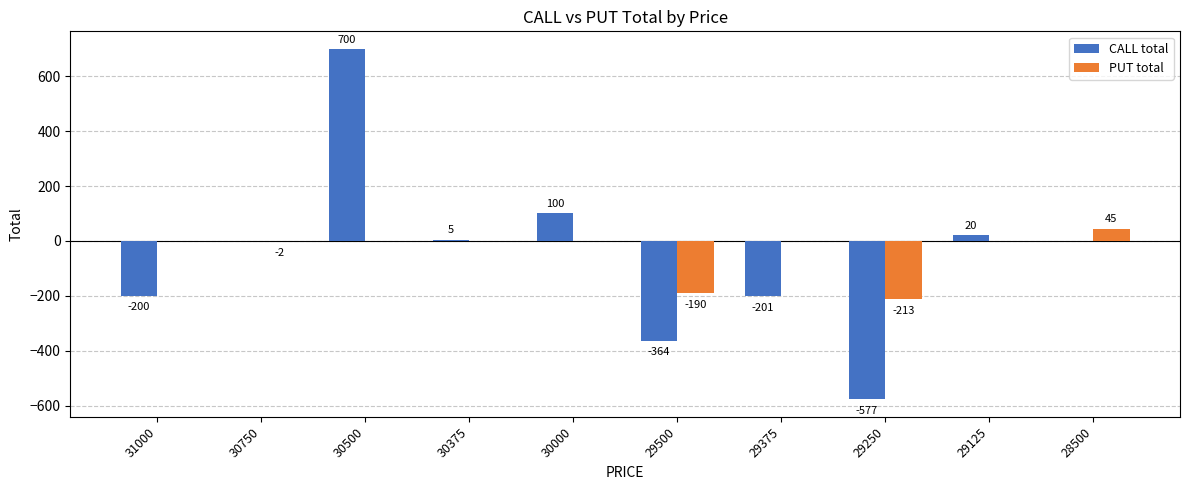

Count the number of categories in the chart.

10